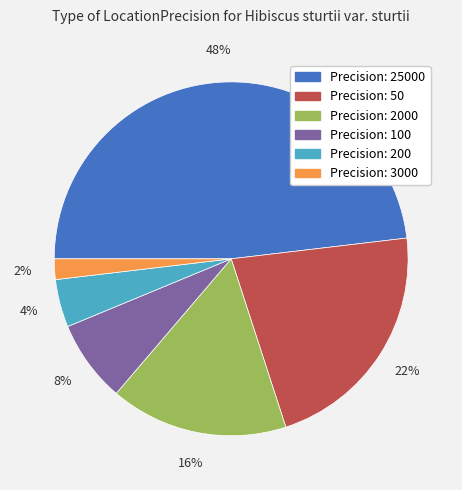

To the nearest percent, what is the difference between the largest and smallest slice percentages?

46%